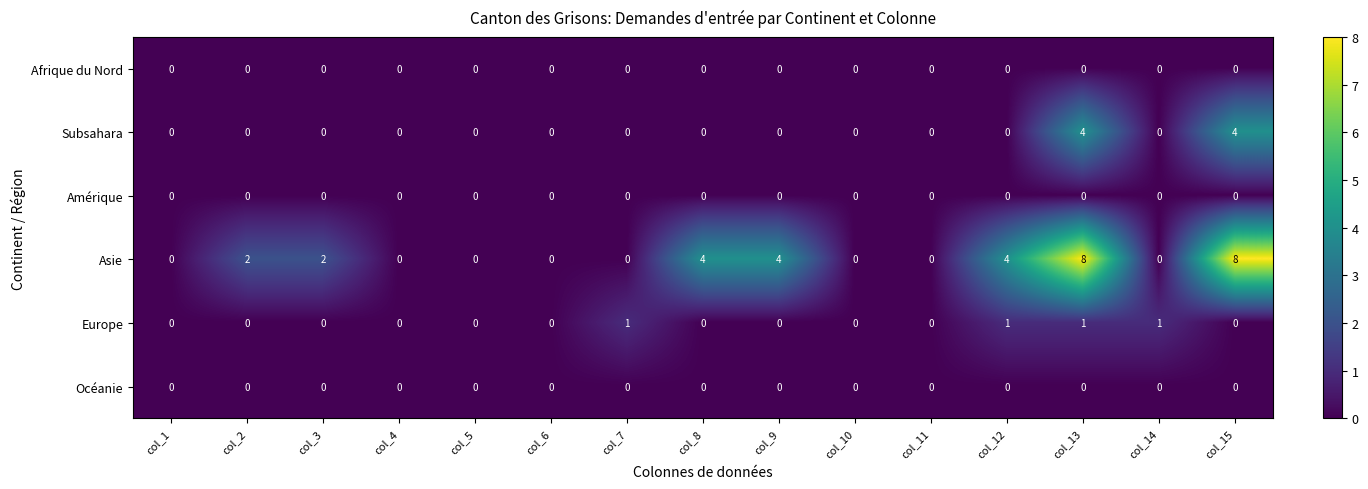

Between col_8 and col_11, which series saw the biggest shift?

Asie